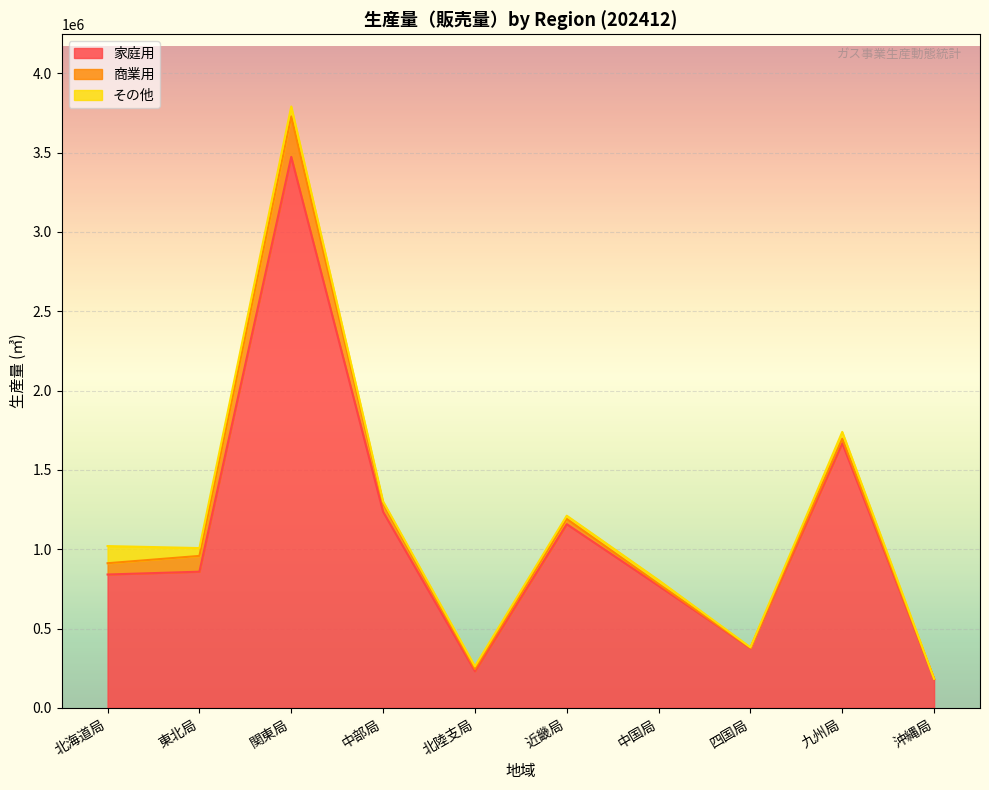

What is the label of the 10th point from the right?

北海道局